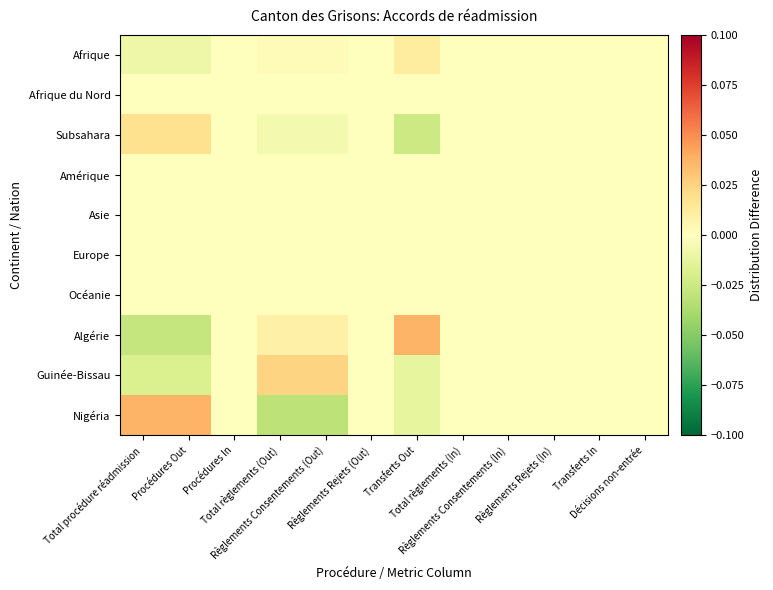

Between Procédures Out and Total règlements (Out), which series saw the biggest shift?

Nigéria